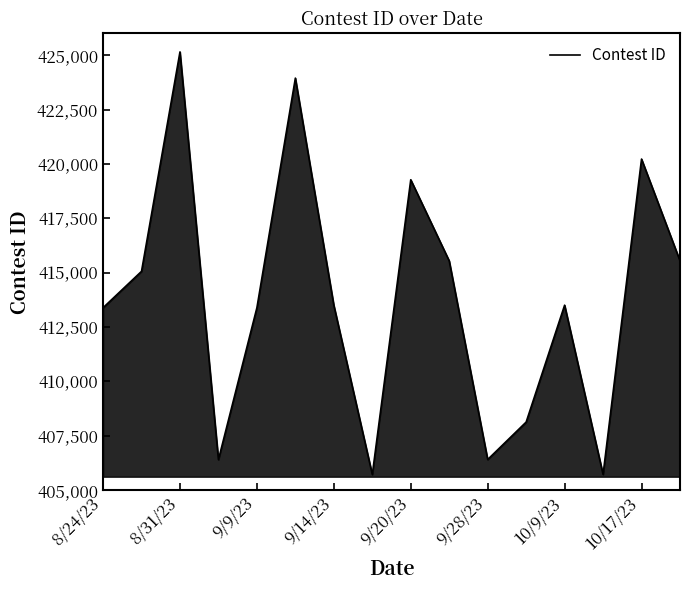

Does the chart have visible grid lines?

No